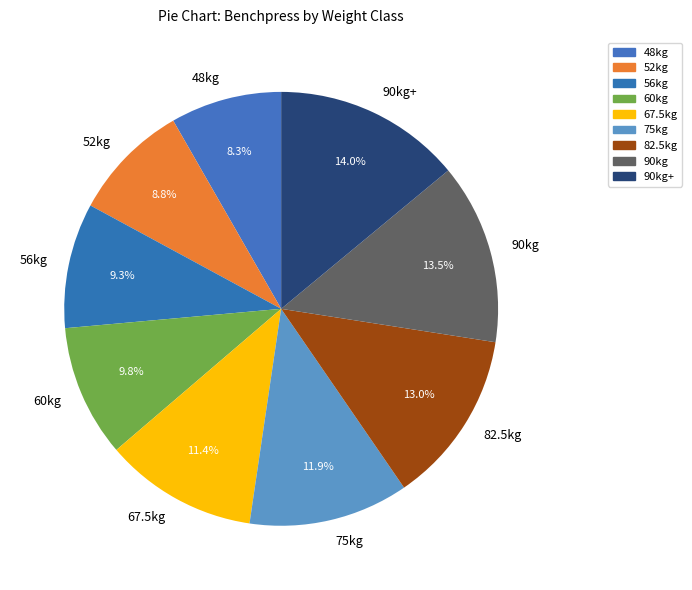

To the nearest percent, what portion does 67.5kg represent?

11%